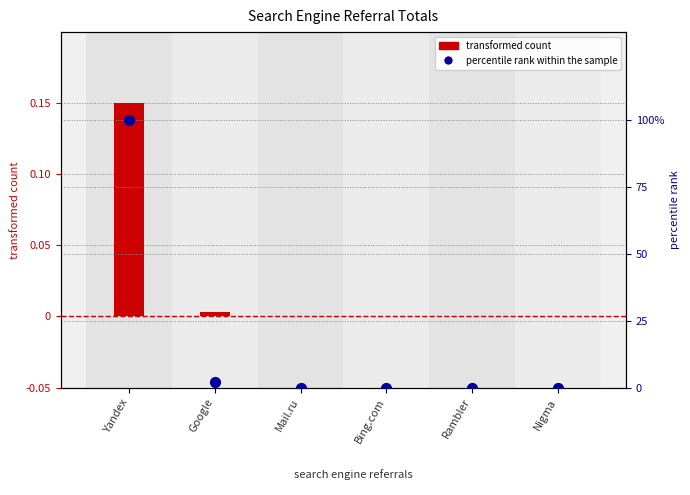

What are all the series names shown in the legend?

transformed count, percentile rank within the sample